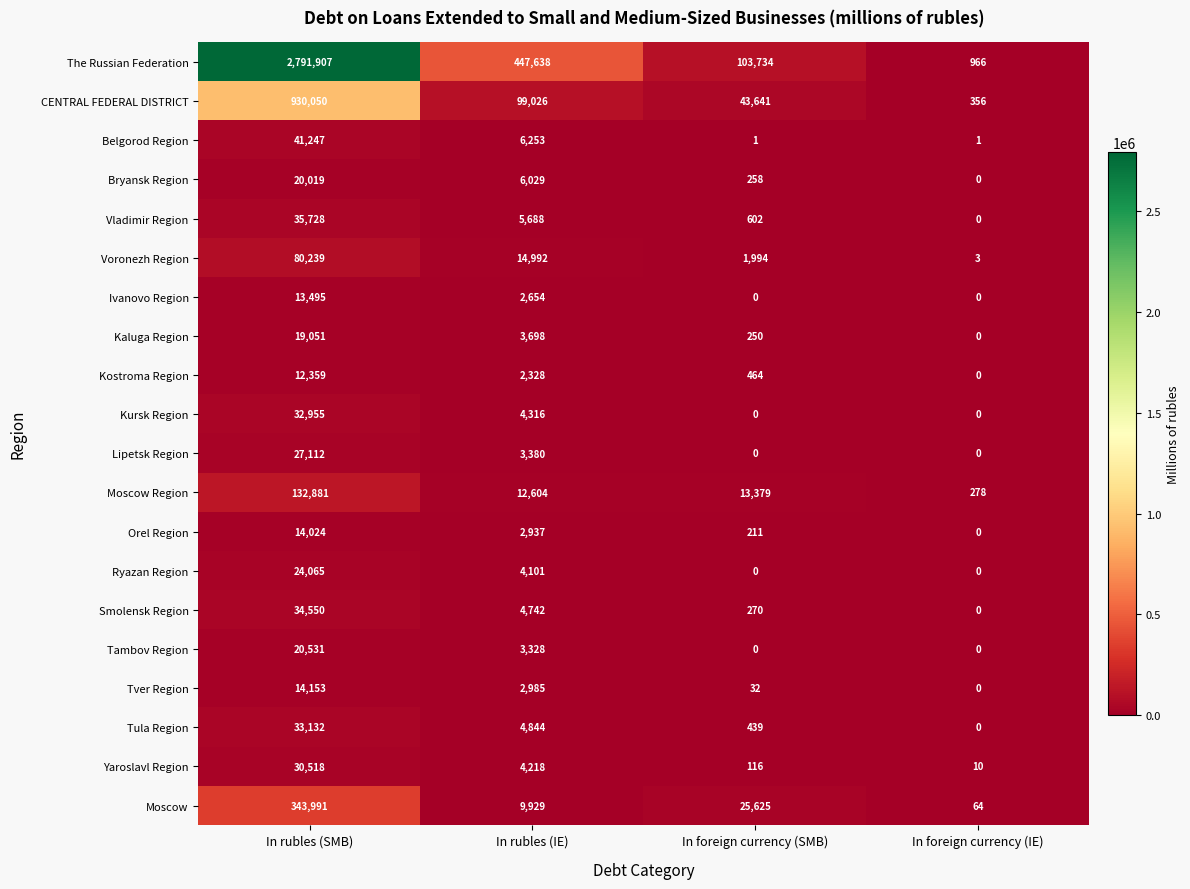

How many data points does each series have?

4